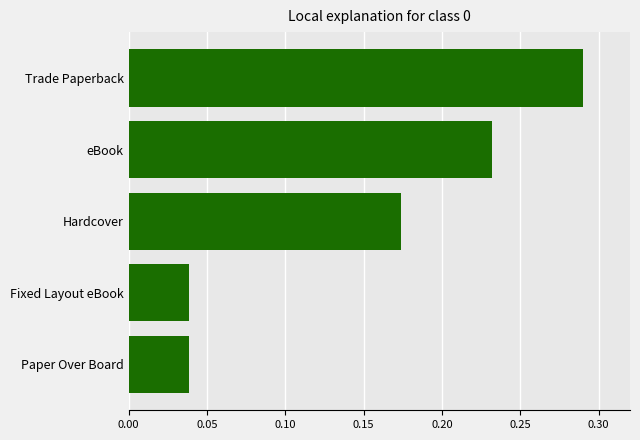

Is it true that the value at Fixed Layout eBook is 0.1?

False